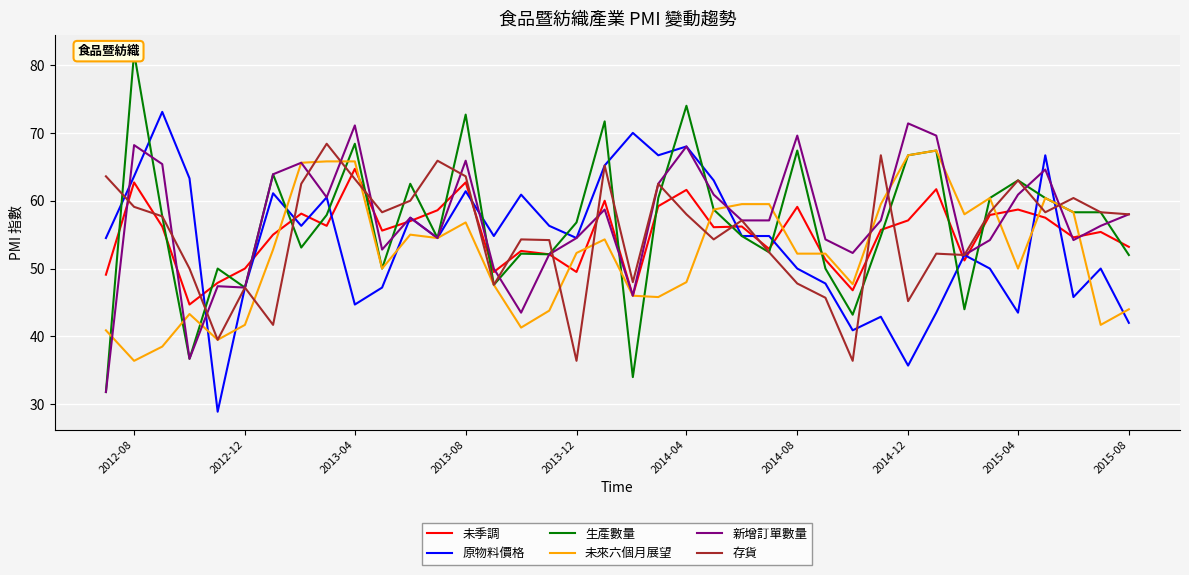

The value of 未來六個月展望 at 2014-08 is 52.2. True or false?

True